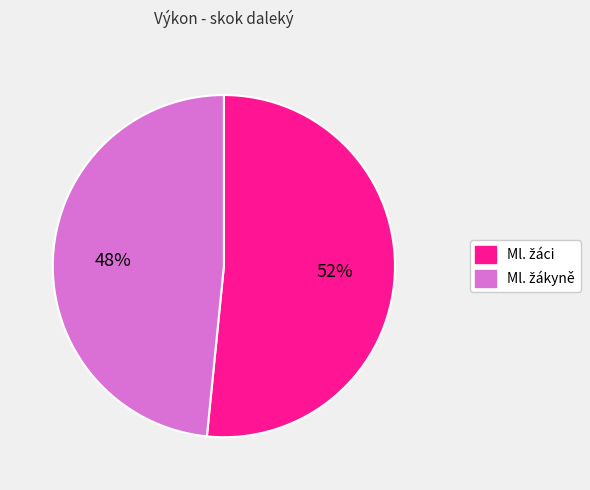

To the nearest percent, what is the average slice percentage?

50%